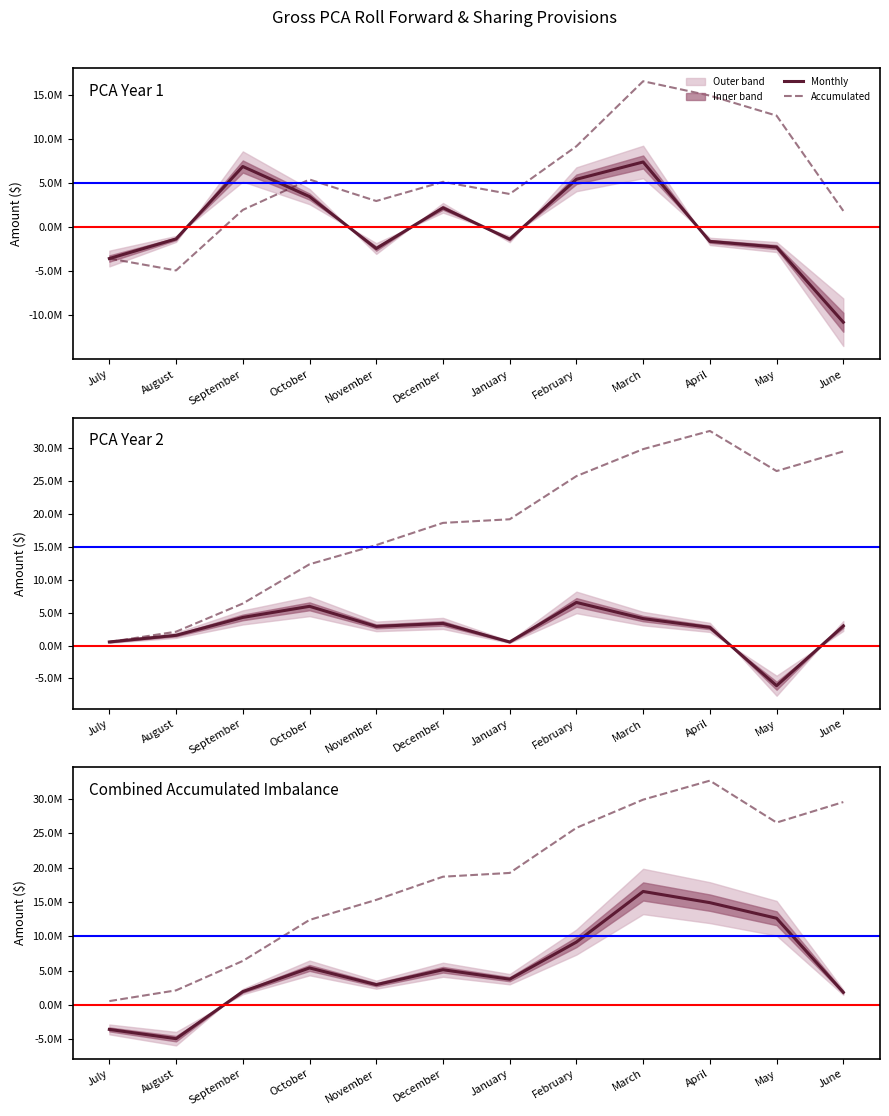

What is the value of the PCA Year 2 - Monthly point at the 11th from the left?

-6106173.6